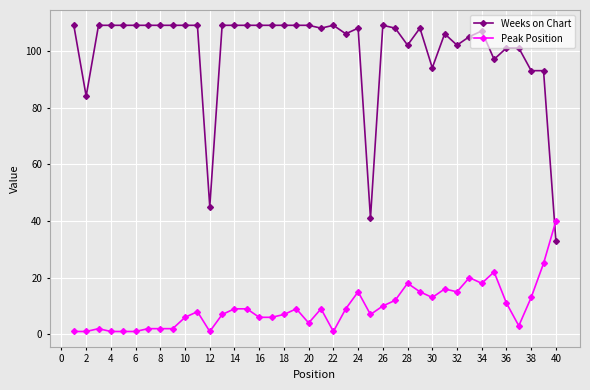

What is the difference between the maximum and minimum values in the Weeks on Chart series?

76